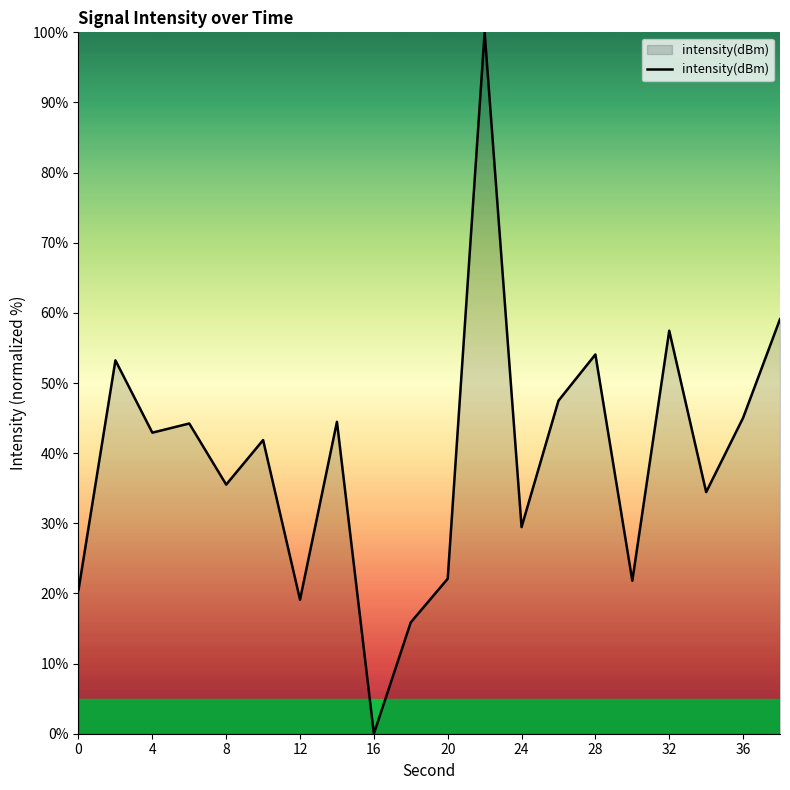

How many lines are shown in the chart?

1